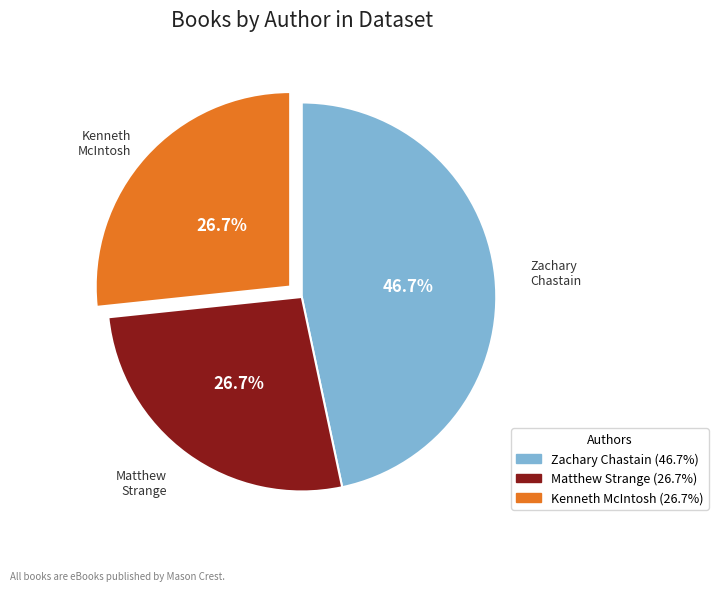

What percentage is the Kenneth McIntosh slice, to the nearest percent?

27%